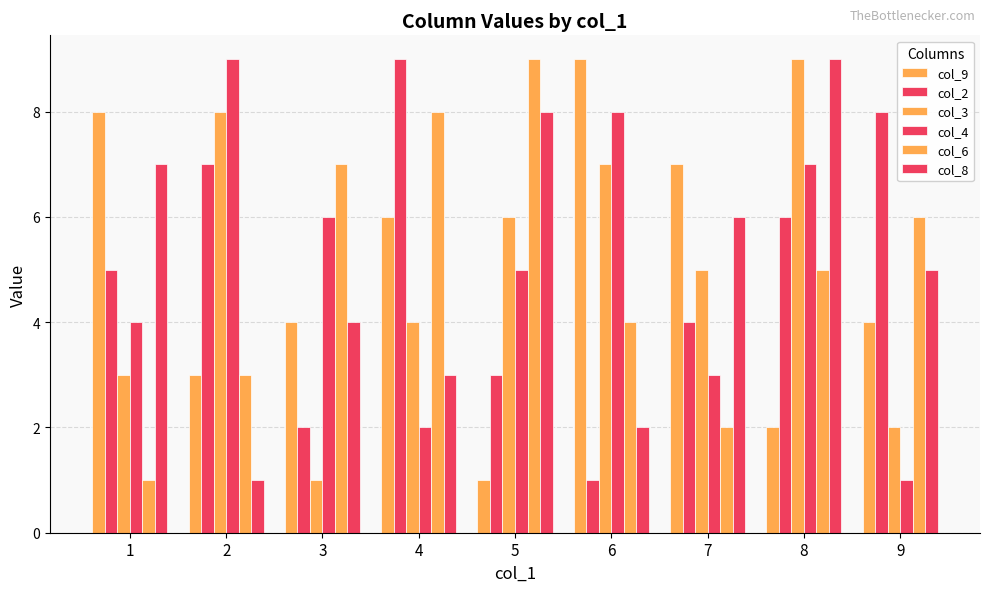

Which label corresponds to the smallest value in the chart?

5